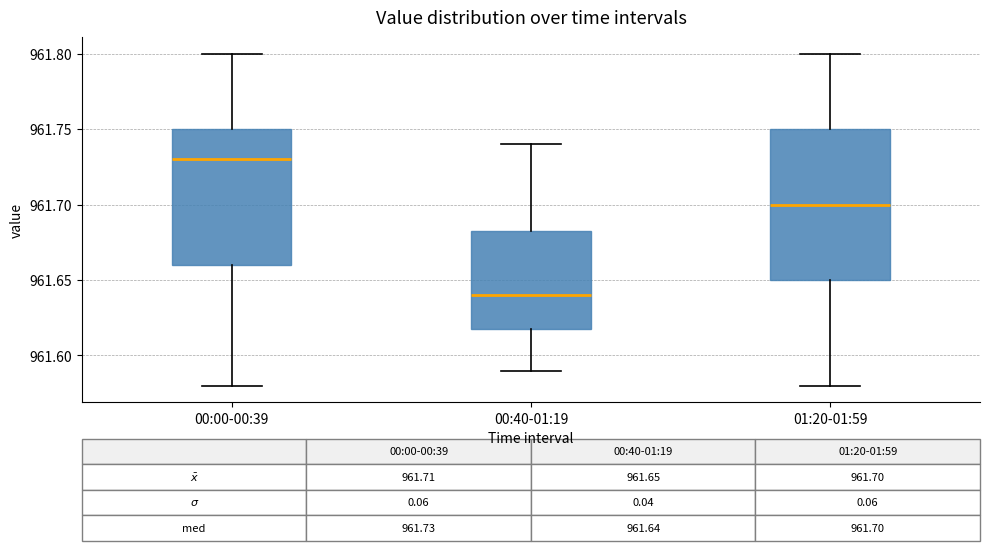

Which box's median line is the highest?

00:00-00:39